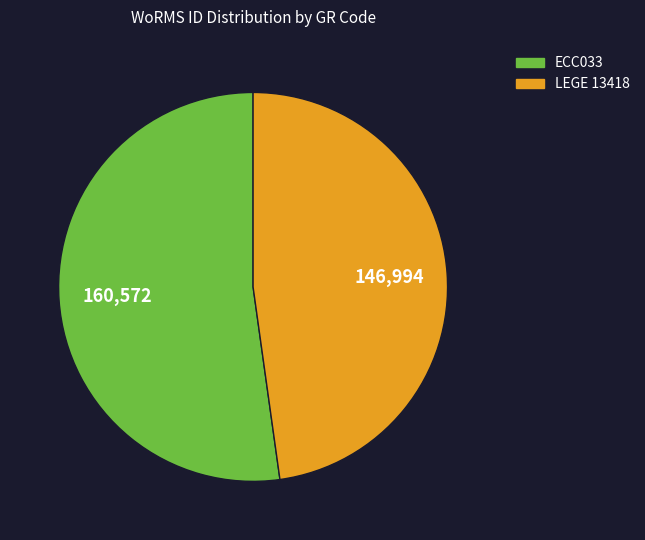

Combined, do ECC033 and LEGE 13418 account for over 50%?

Yes